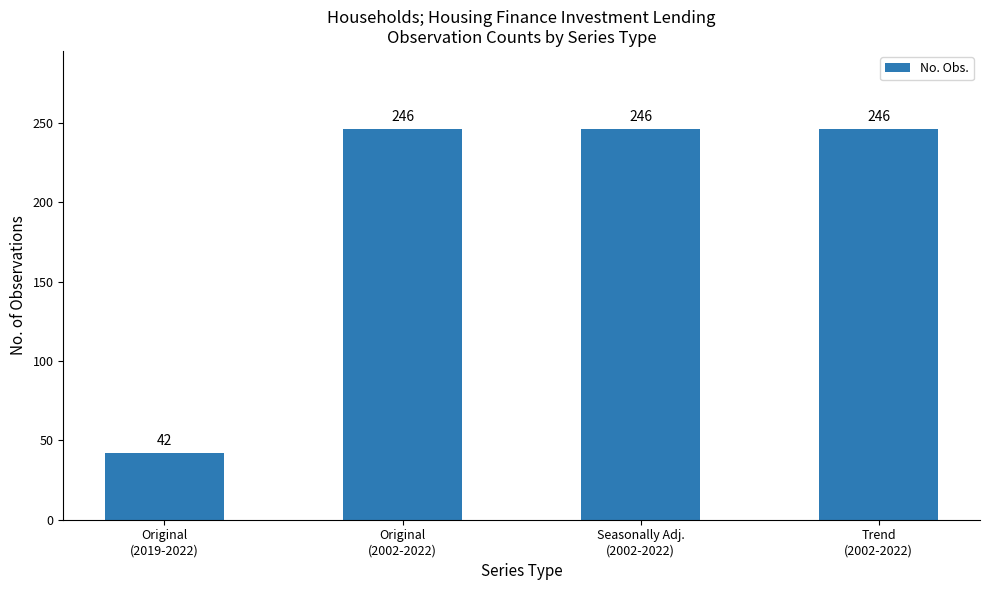

Are the bars grouped side by side (vs. stacked)?

No